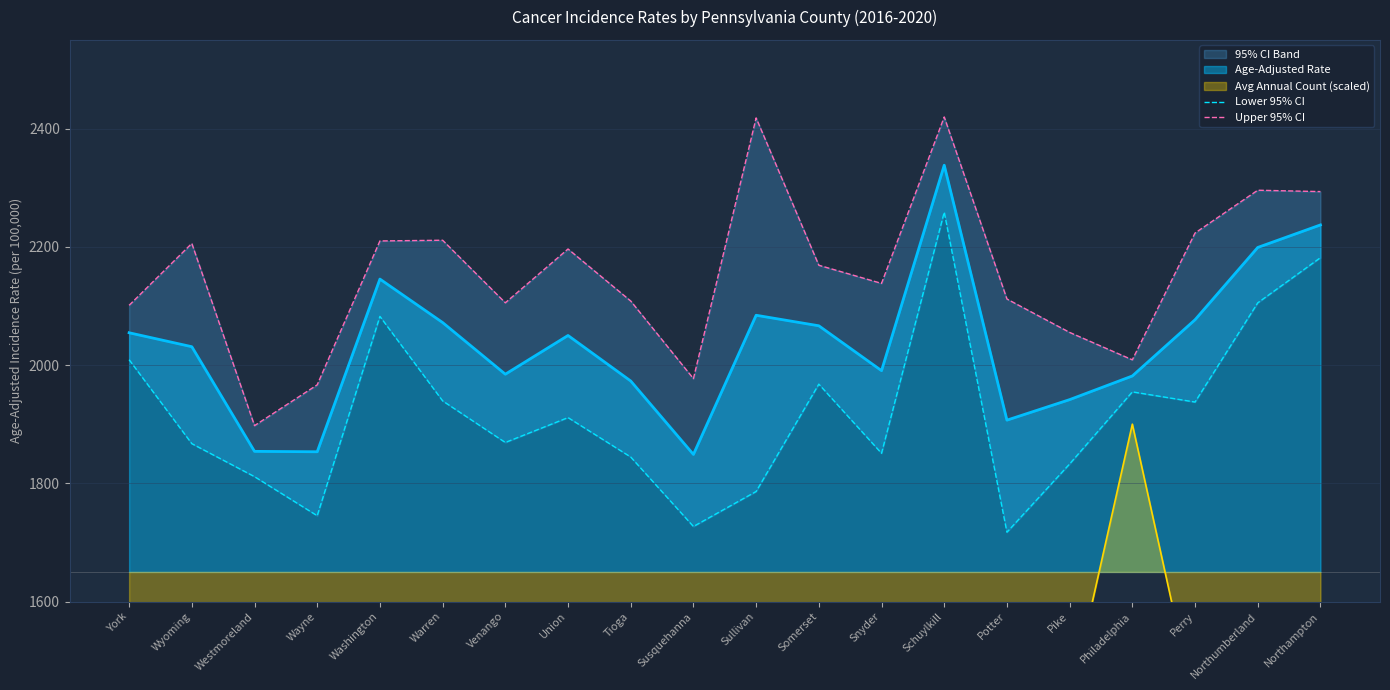

True or false: Upper 95% CI has a value of 3587.7 at Philadelphia.

False